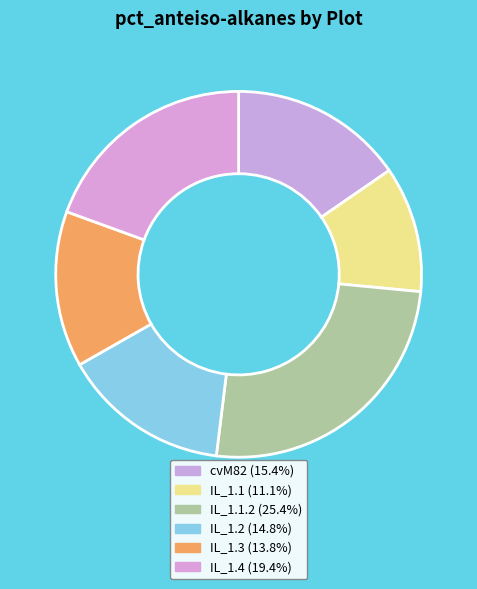

What is the smallest slice in the pie chart?

IL_1.1 anteiso